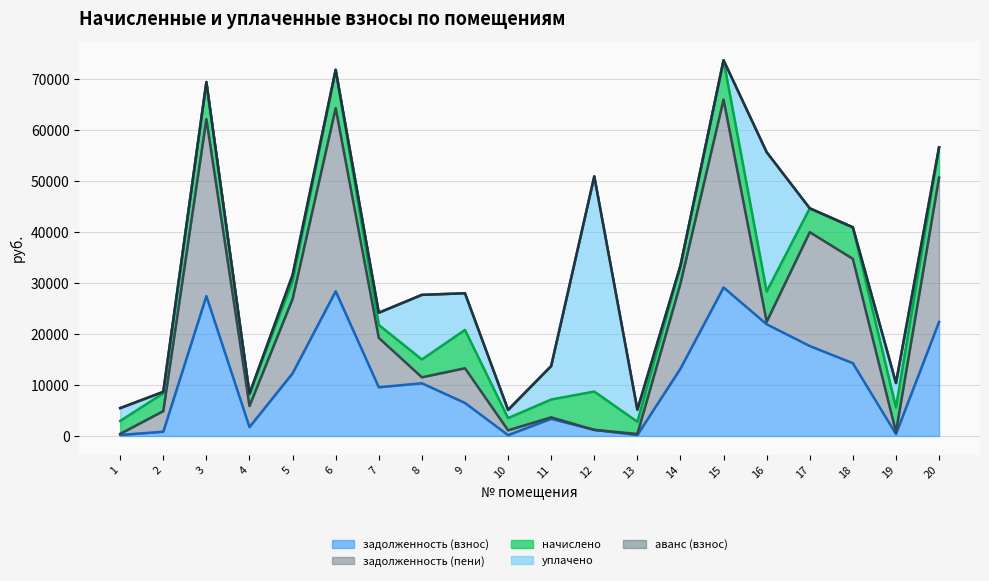

At which label is аванс (взнос) closest to 0?

1